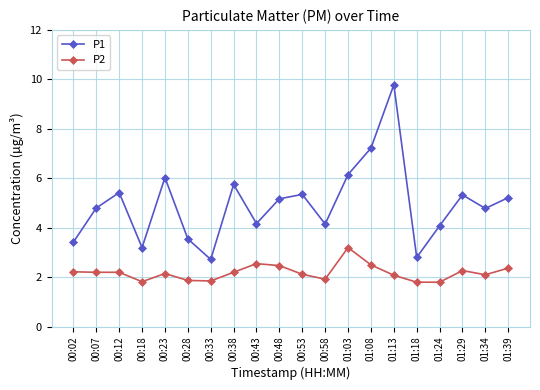

What is the spread (max minus min) of values at 00:43?

1.6